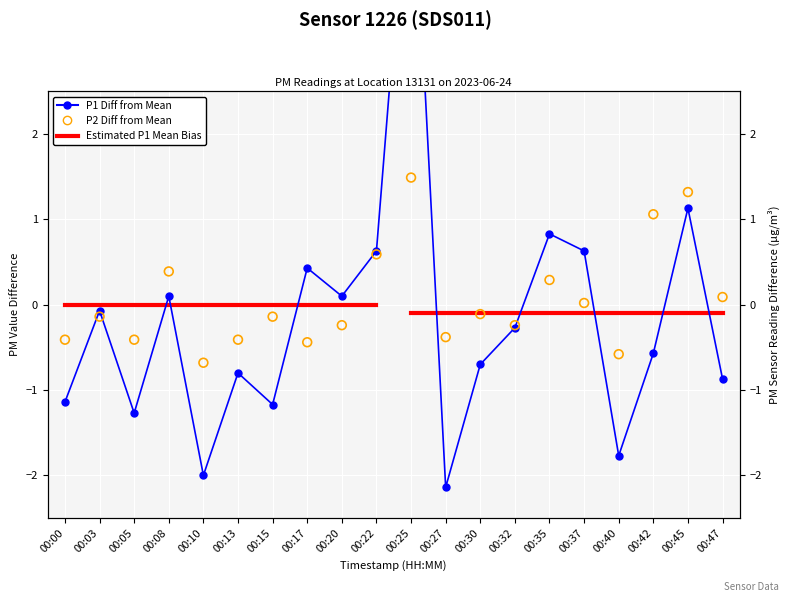

Which series reaches the maximum Y coordinate?

P1